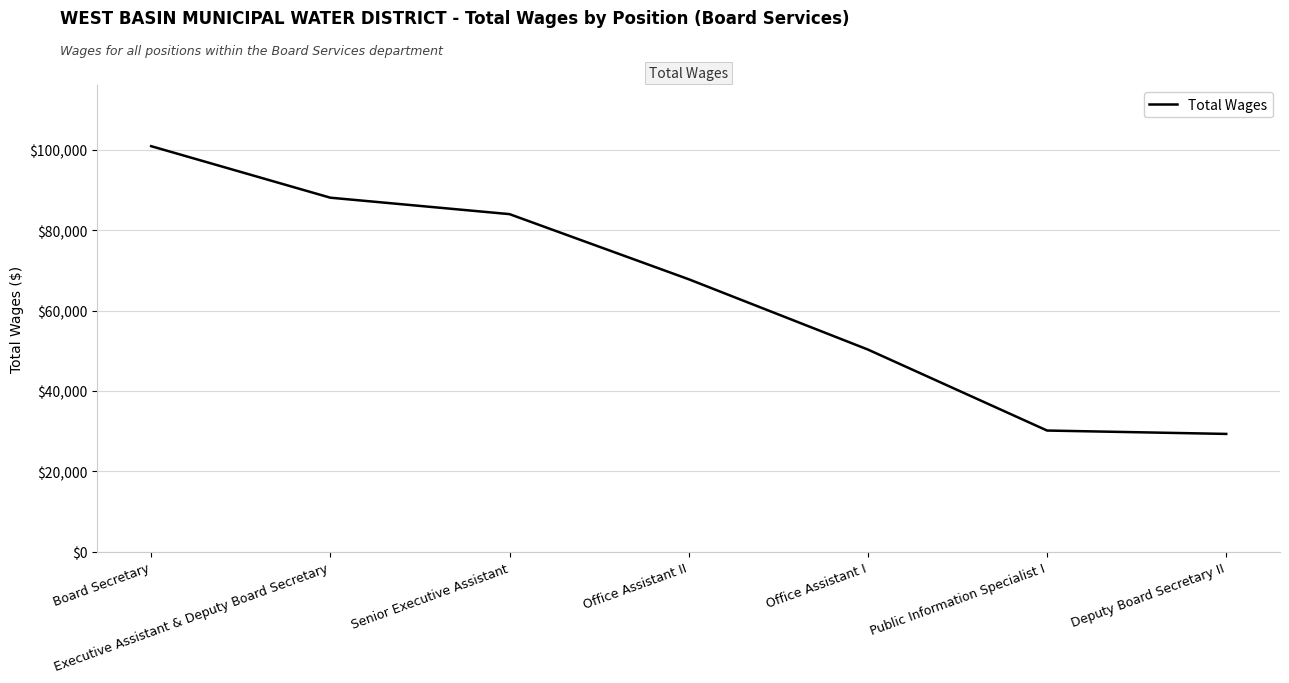

Reading left to right, transcribe all the data shown in this chart.

100901	88082	83992	67794	50305	30155	29313